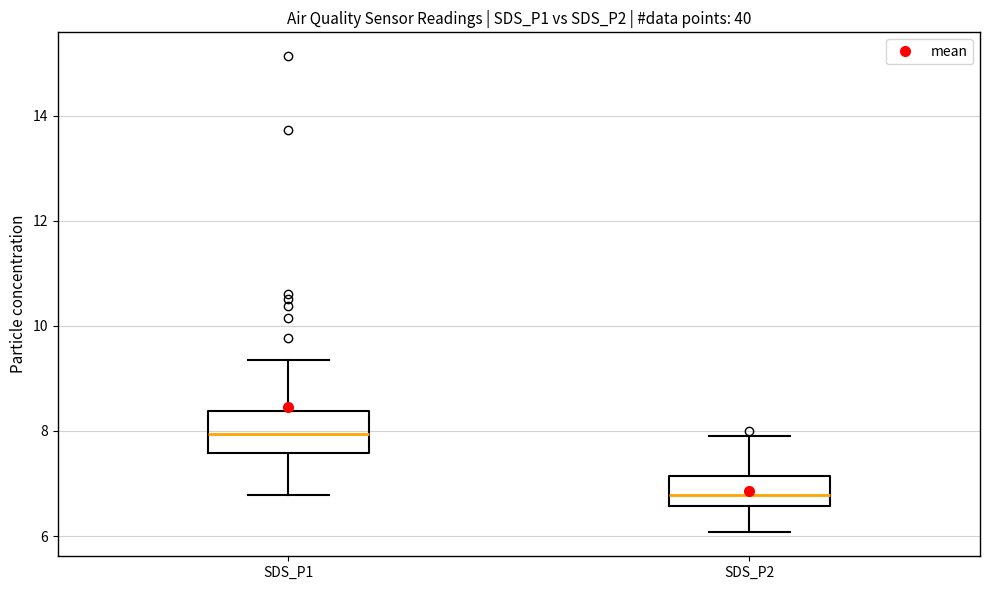

Reading left to right, transcribe this box plot: for each box, give where its median line is, the range the box spans, and where its two whiskers end, as read against the y-axis. The values are not printed on the chart, so give them approximately, as read against the axis.

SDS_P1: median 8.0, box 7.6 to 8.4, whiskers 6.8 to 9.4
SDS_P2: median 6.8, box 6.6 to 7.2, whiskers 6.0 to 8.0